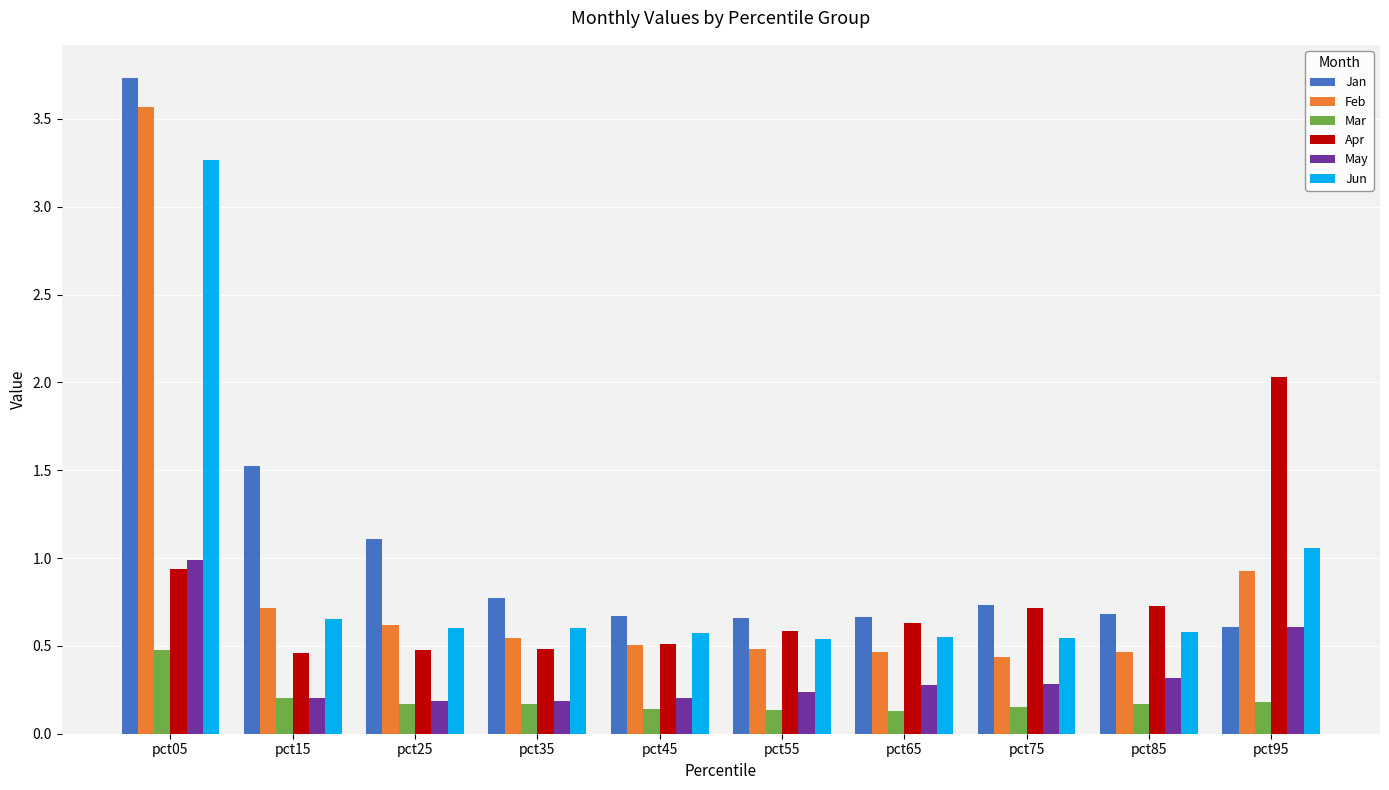

Between pct05 and pct15, which series saw the biggest shift?

Feb